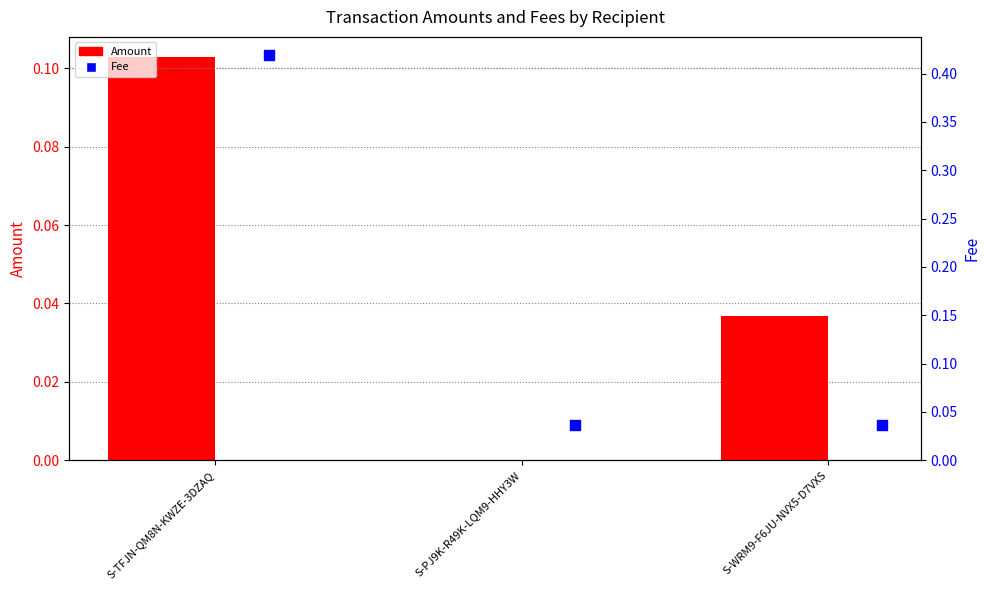

Which series has the largest Y range (max minus min)?

Fee